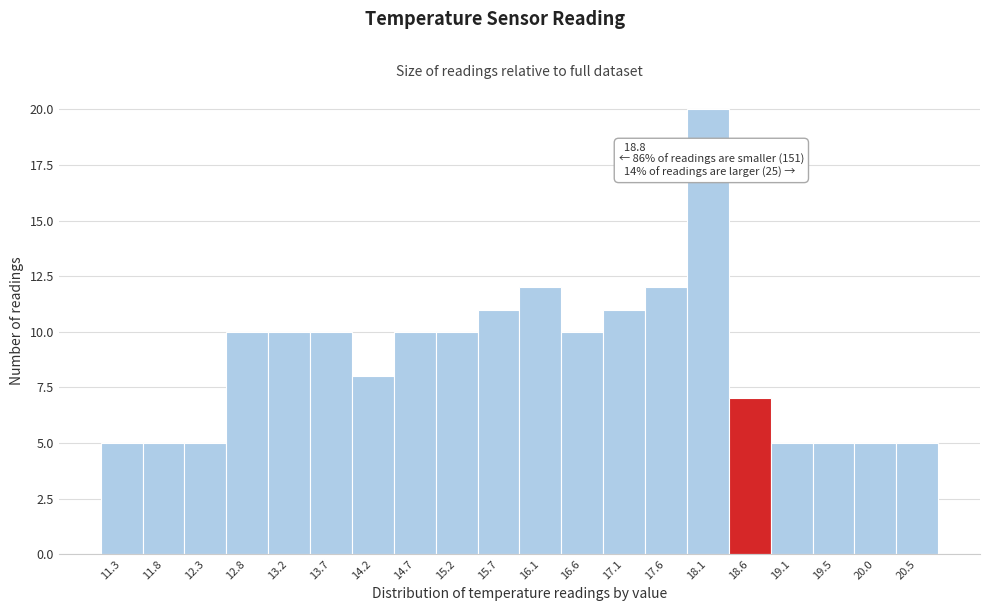

Reading right to left, extract all data points from this chart.

5	5	5	5	7	20	12	11	10	12	11	10	10	8	10	10	10	5	5	5